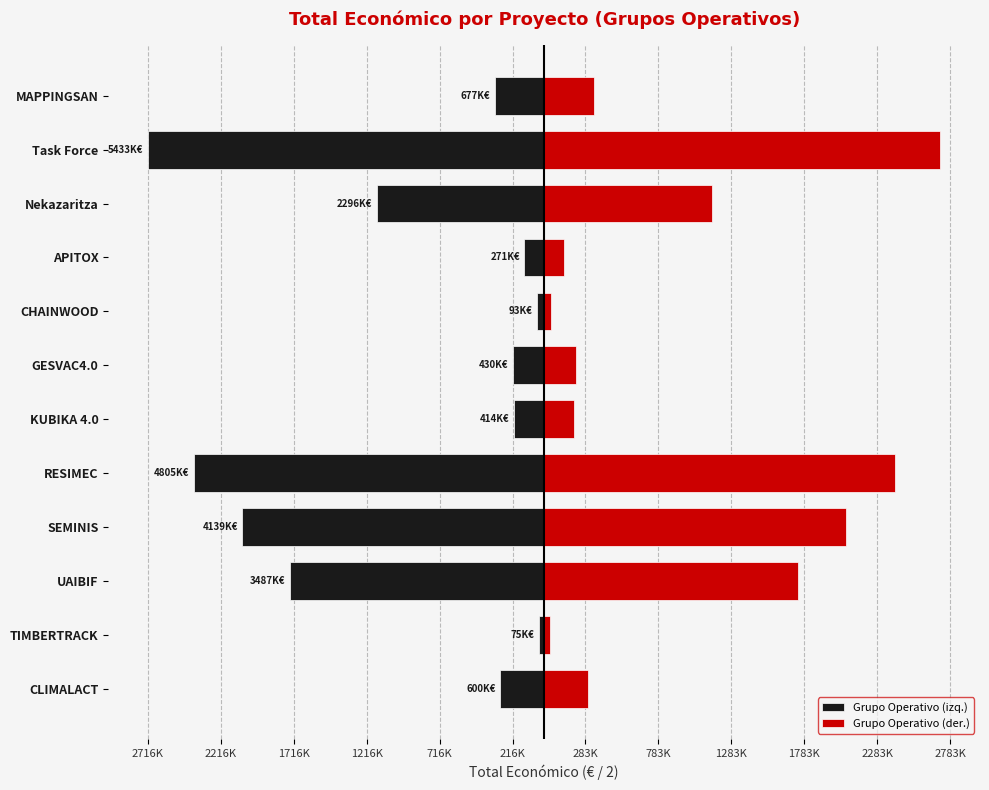

How many data points in Grupo Operativo (der.) are above 338712?

6